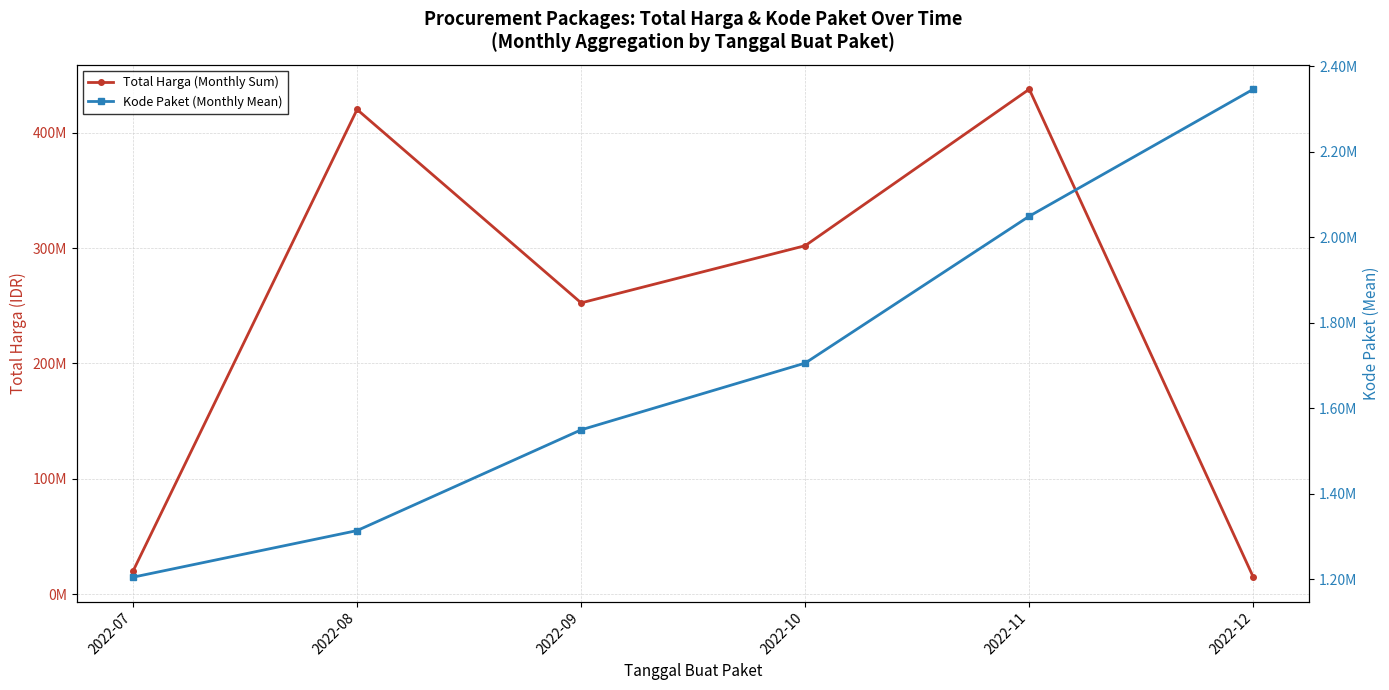

What is the difference between the Total Harga (Monthly Sum) values at 2022-08 and 2022-09?

167598000.0